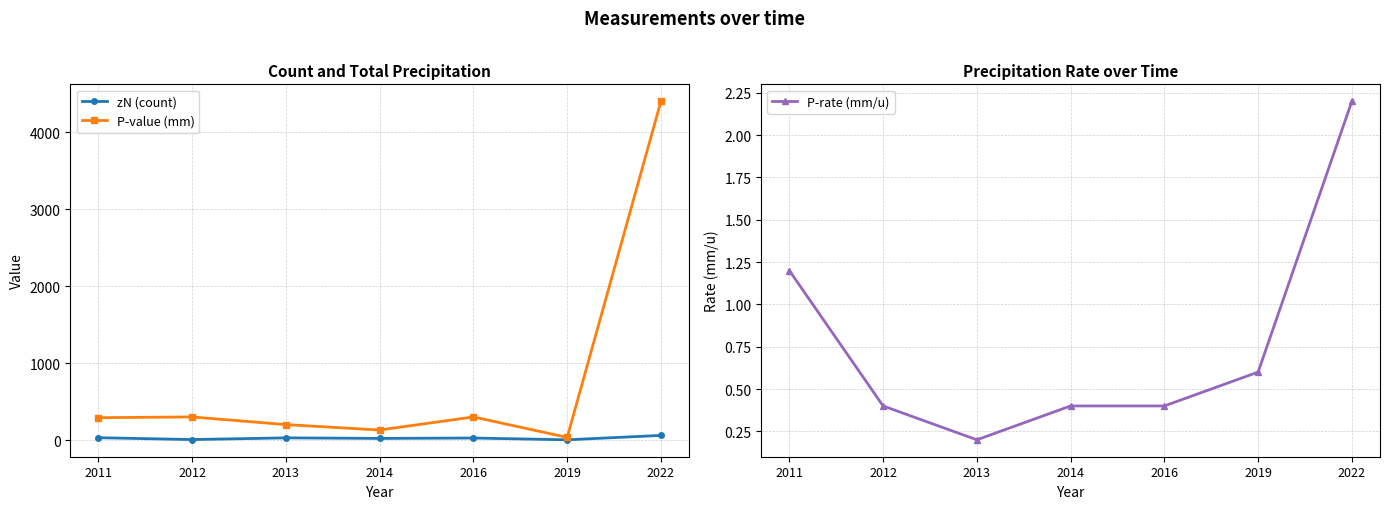

At which category does P-value (mm) reach its first local valley?

2014